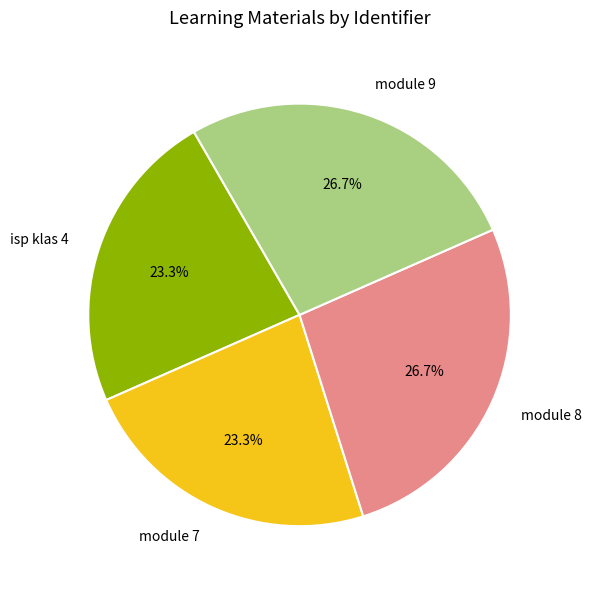

Do module 7 and isp klas 4 together represent more than half of the pie?

No